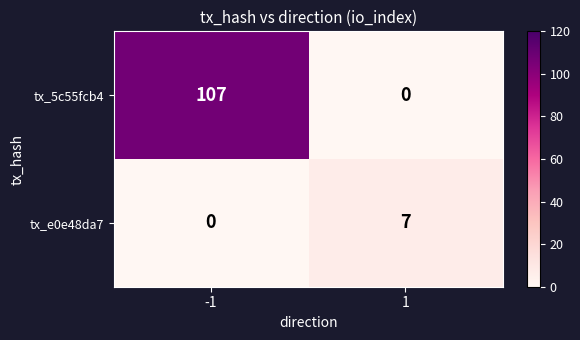

What is the difference between the highest and lowest values at -1?

107